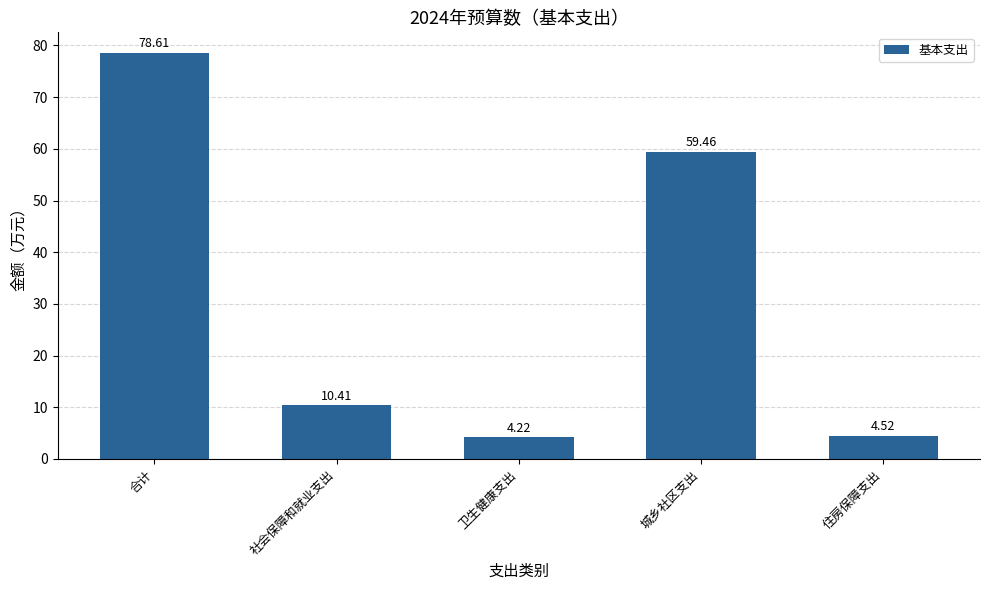

Reading left to right, what are all the values shown in this chart?

合计=78.6	社会保障和就业支出=10.4	卫生健康支出=4.2	城乡社区支出=59.5	住房保障支出=4.5